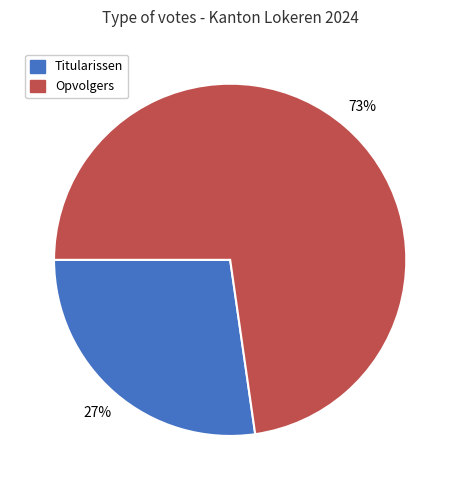

What is the majority slice?

Opvolgers